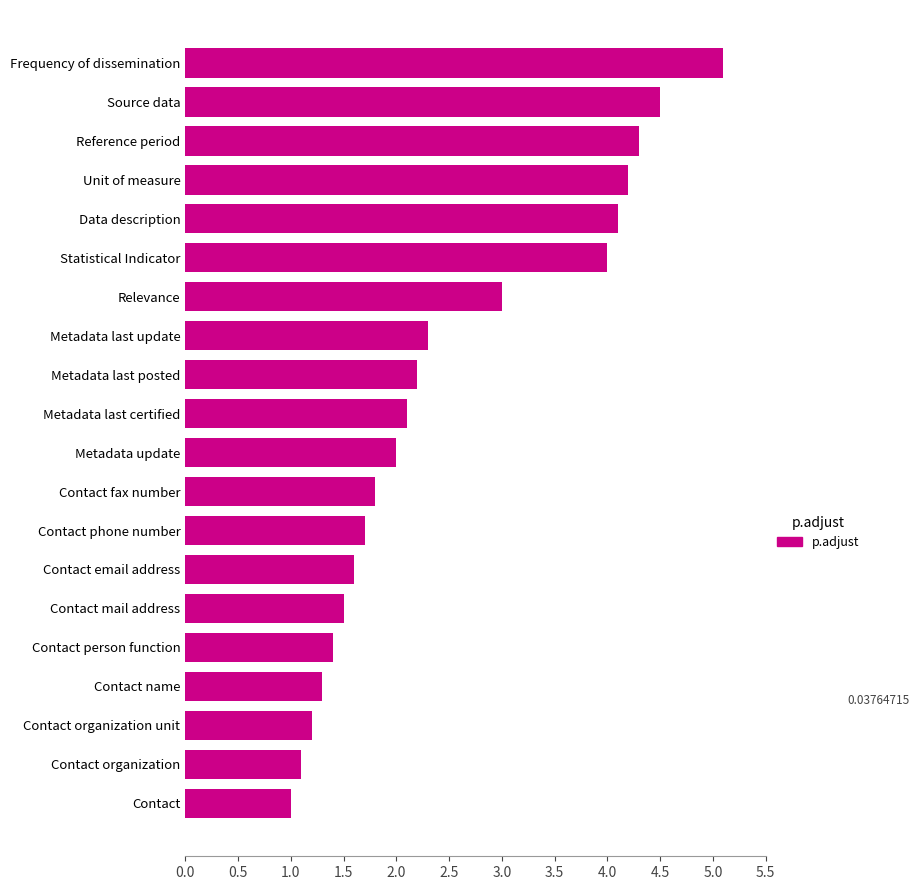

Where is the data nearest to the value 3?

Relevance